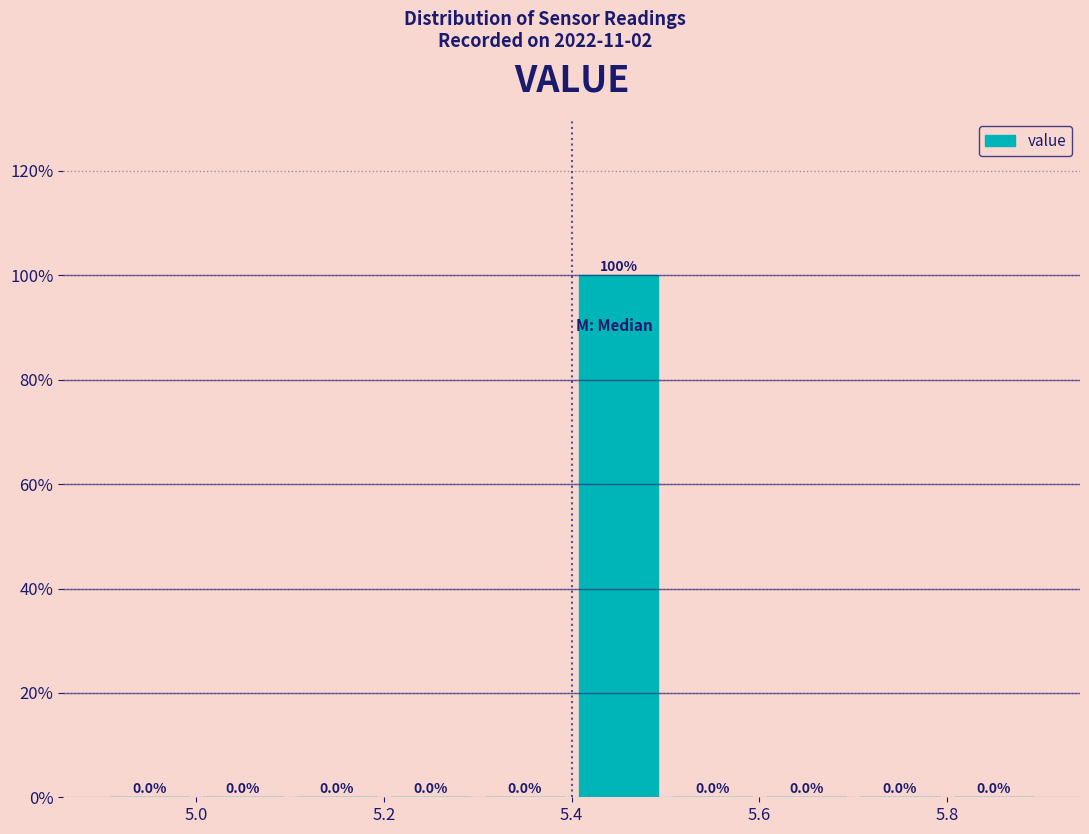

Over which range of the x-axis is the bar tallest?

5.4 to 5.5